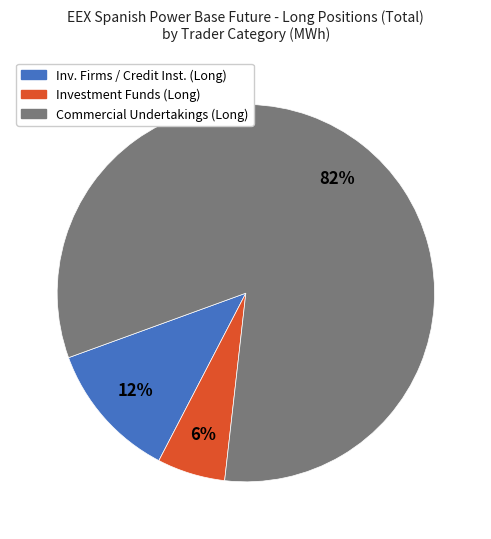

To the nearest percent, what is the average slice percentage?

33%